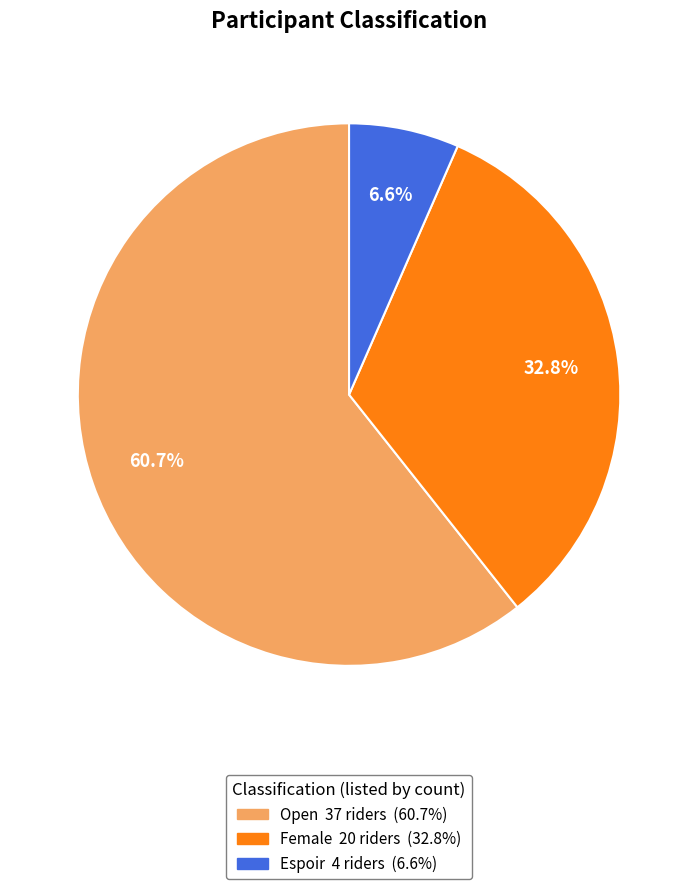

Count the number of slices in the pie.

3